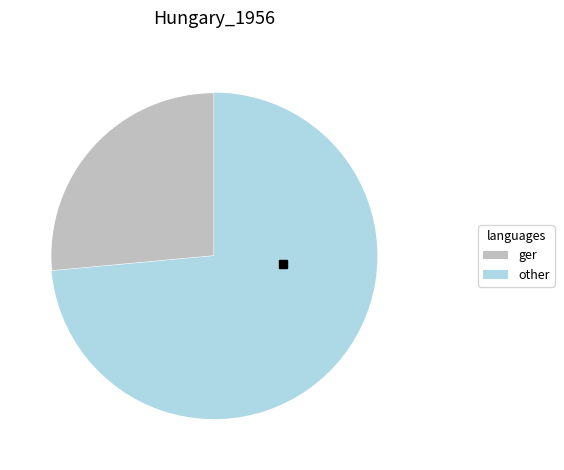

How many slices are in this pie chart?

2